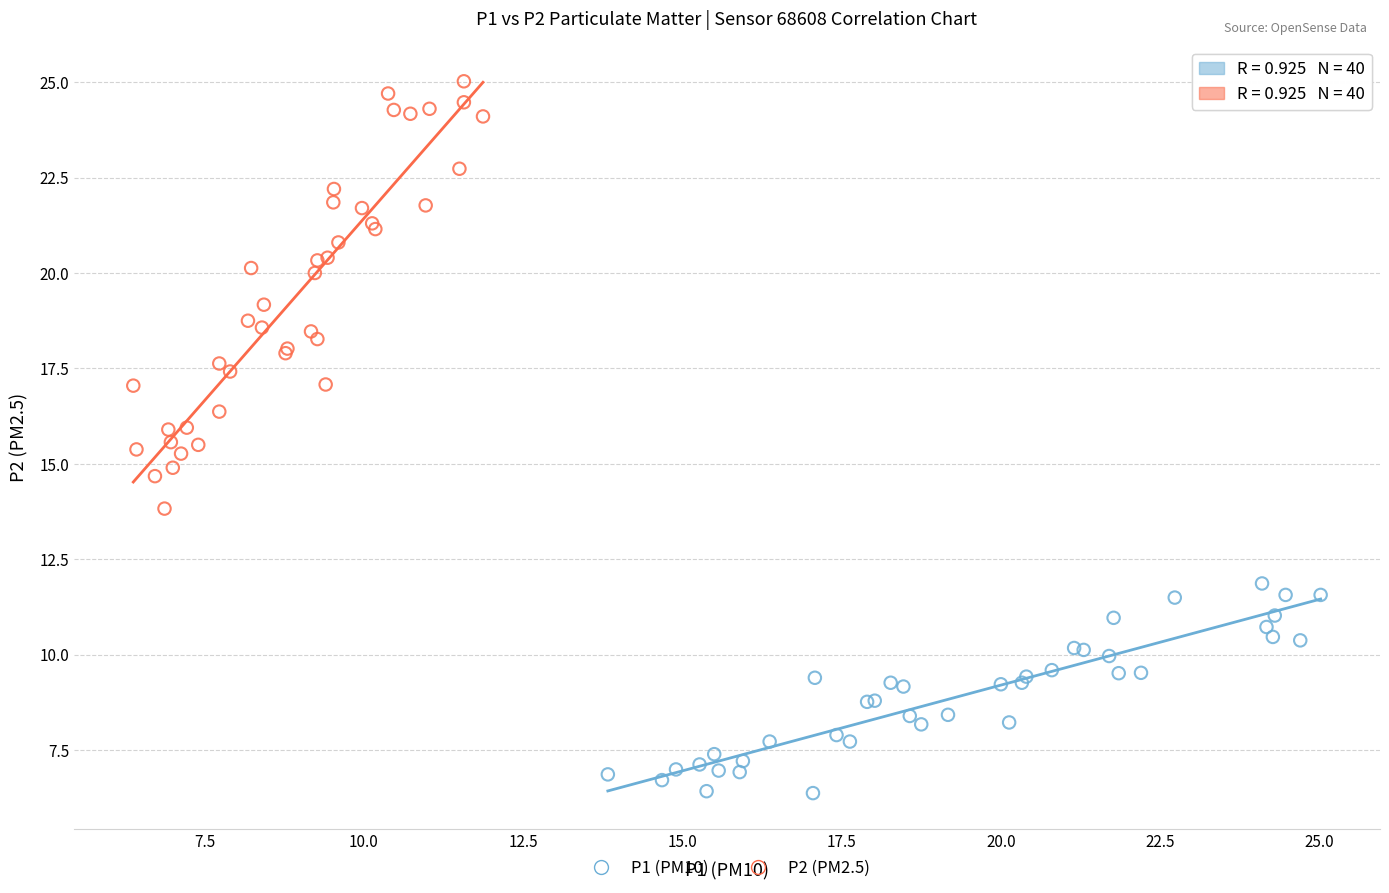

Which series has the widest spread of Y values?

P2 (PM2.5)